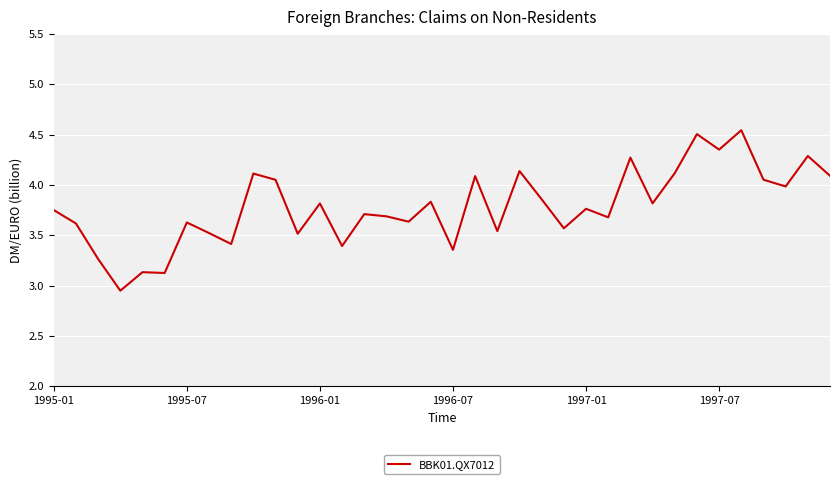

What is the difference between the maximum and minimum values?

1.6